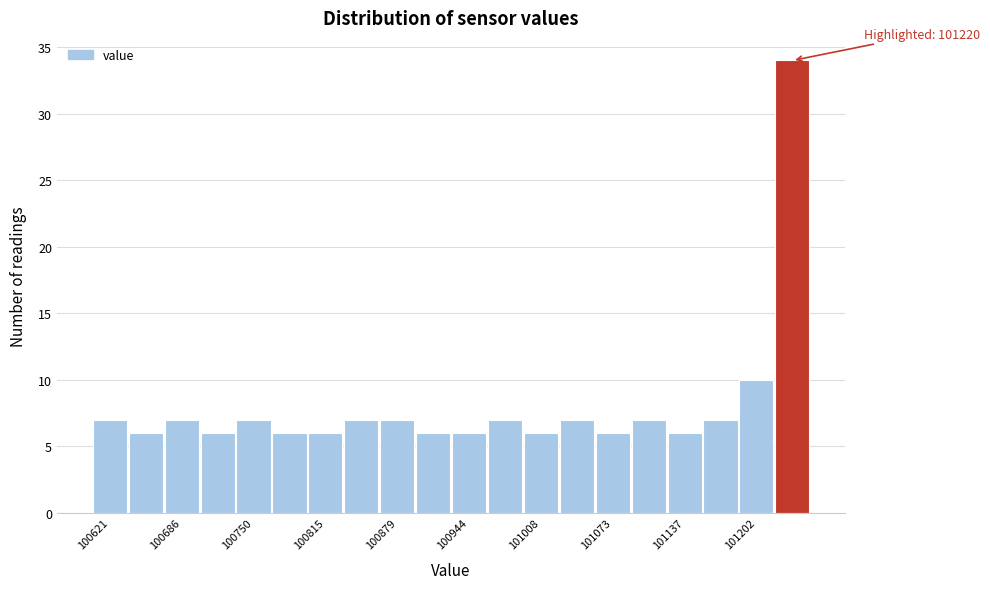

Read against the x-axis, roughly where is the centre of the tallest bar?

101230